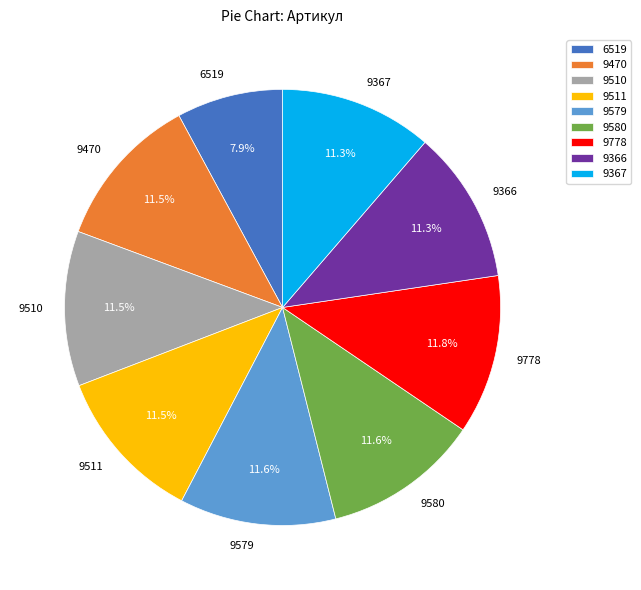

Which category has the smallest portion of the pie?

6519